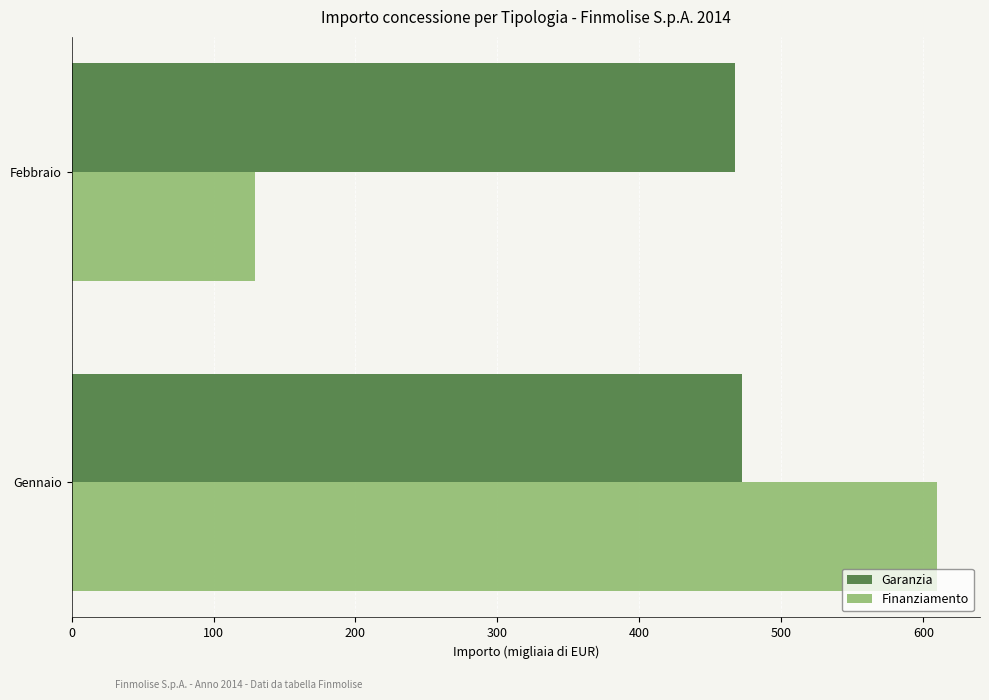

Which series has the widest spread of values?

Finanziamento